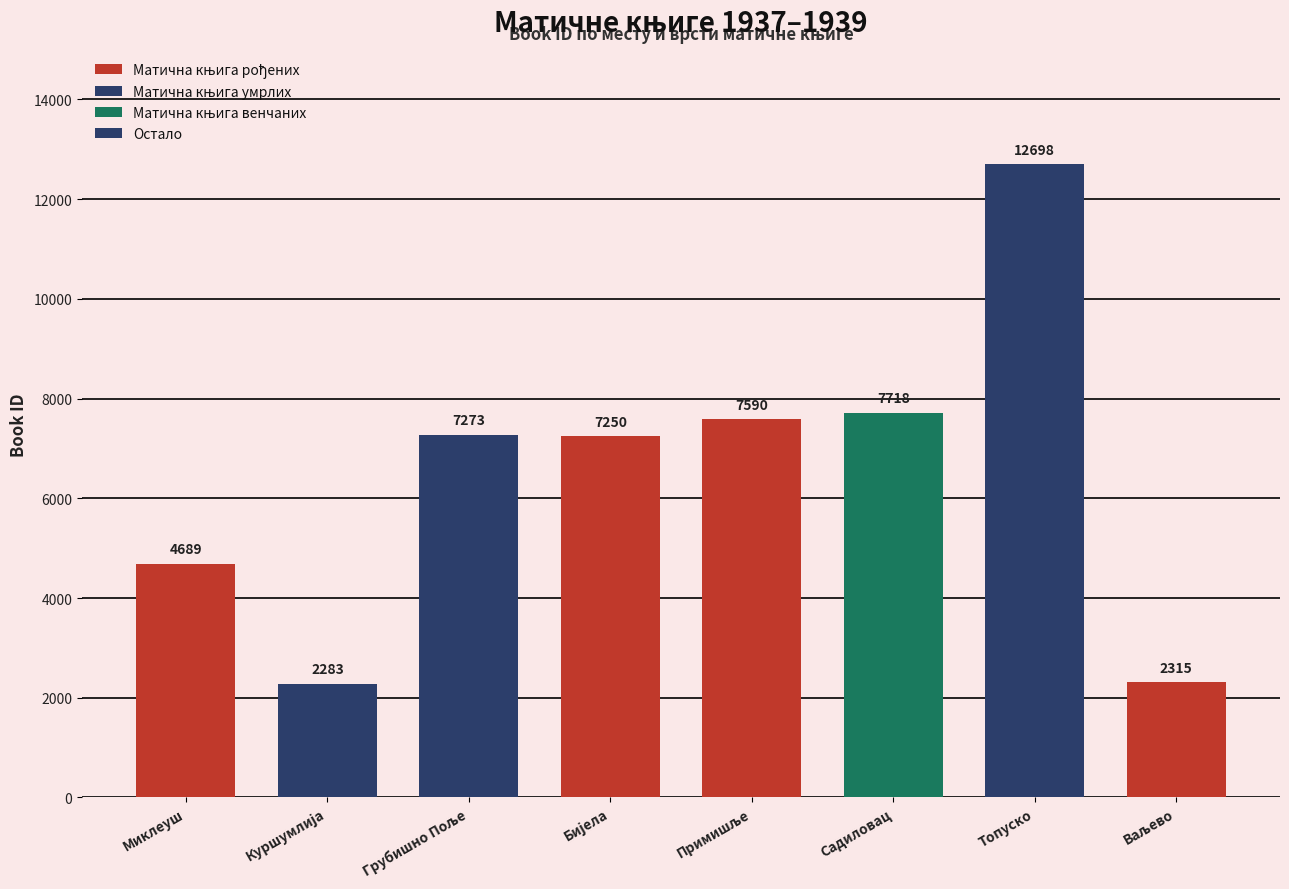

Reading right to left, what are all the values shown in this chart?

Матична књига рођених: Ваљево=2315	Топуско=0	Садиловац=0	Примишље=7590	Бијела=7250	Грубишно Поље=0	Куршумлија=0	Миклеуш=4689
Матична књига умрлих: Ваљево=0	Топуско=12698	Садиловац=0	Примишље=0	Бијела=0	Грубишно Поље=7273	Куршумлија=0	Миклеуш=0
Матична књига венчаних: Ваљево=0	Топуско=0	Садиловац=7718	Примишље=0	Бијела=0	Грубишно Поље=0	Куршумлија=0	Миклеуш=0
Остало: Ваљево=0	Топуско=0	Садиловац=0	Примишље=0	Бијела=0	Грубишно Поље=0	Куршумлија=2283	Миклеуш=0